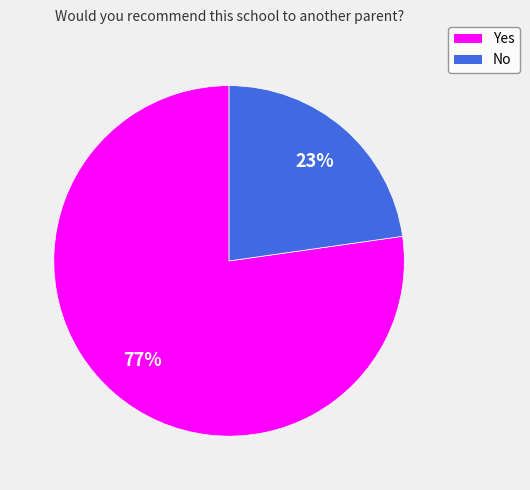

How many slices are in this pie chart?

2